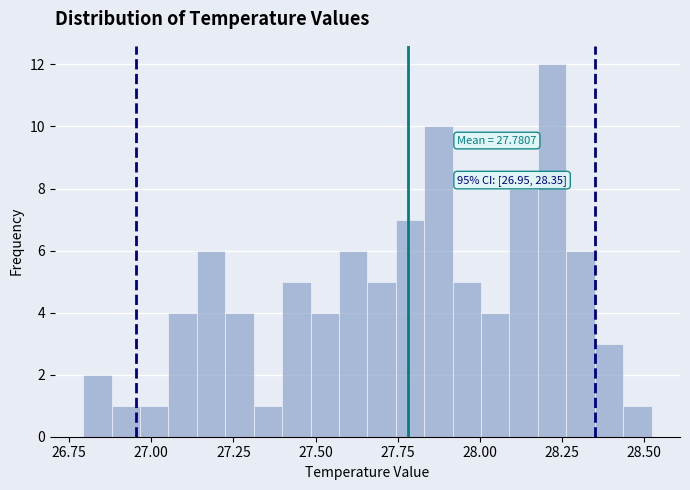

Around what value on the x-axis is the tallest bar? Give the approximate position of its centre, as read against the axis.

28.20